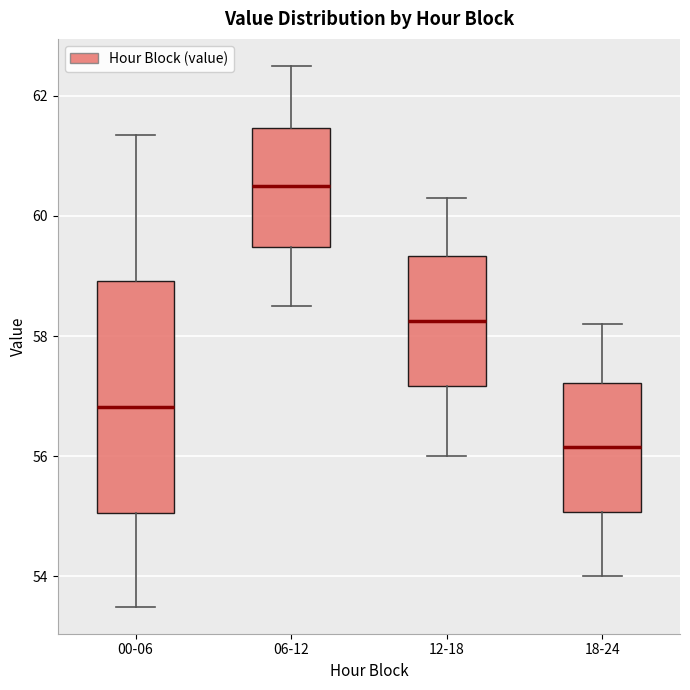

Which box is the tallest, from its lower edge to its upper edge?

00-06